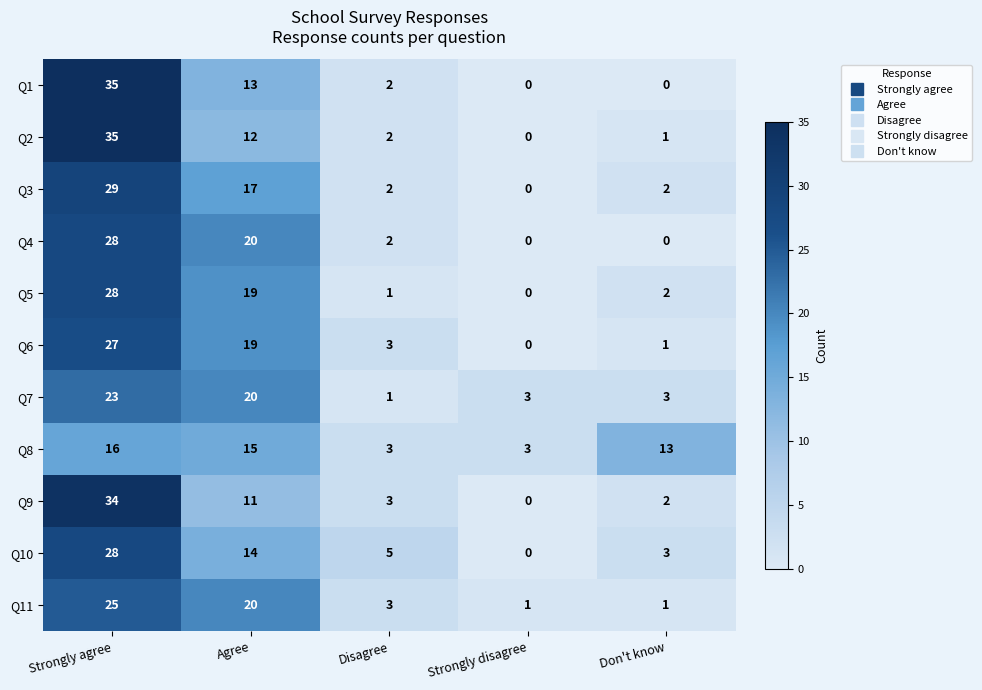

What is the sum of all Q5 values?

50